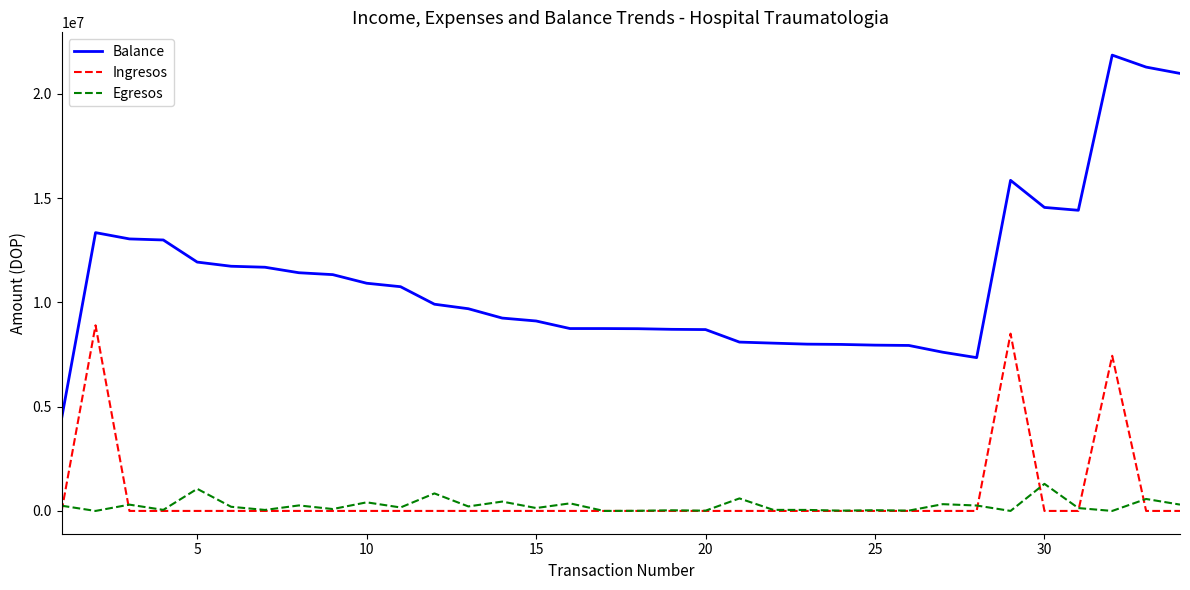

True or false: Ingresos and Balance intersect in this chart.

False